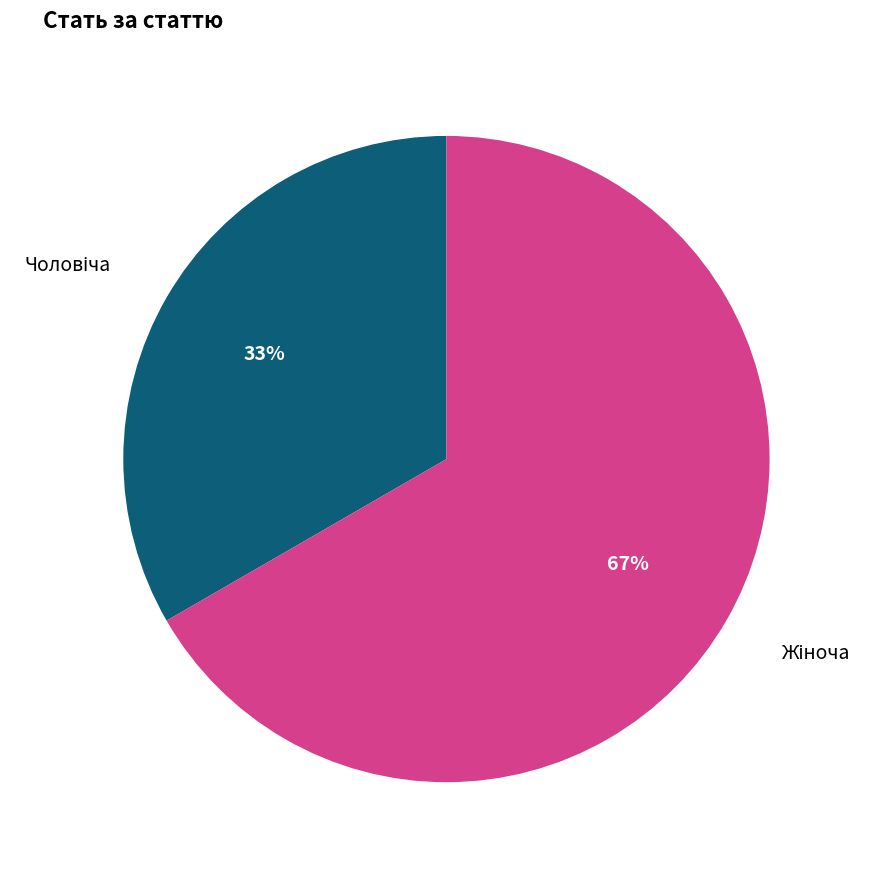

To the nearest percent, what is the average slice percentage?

50%